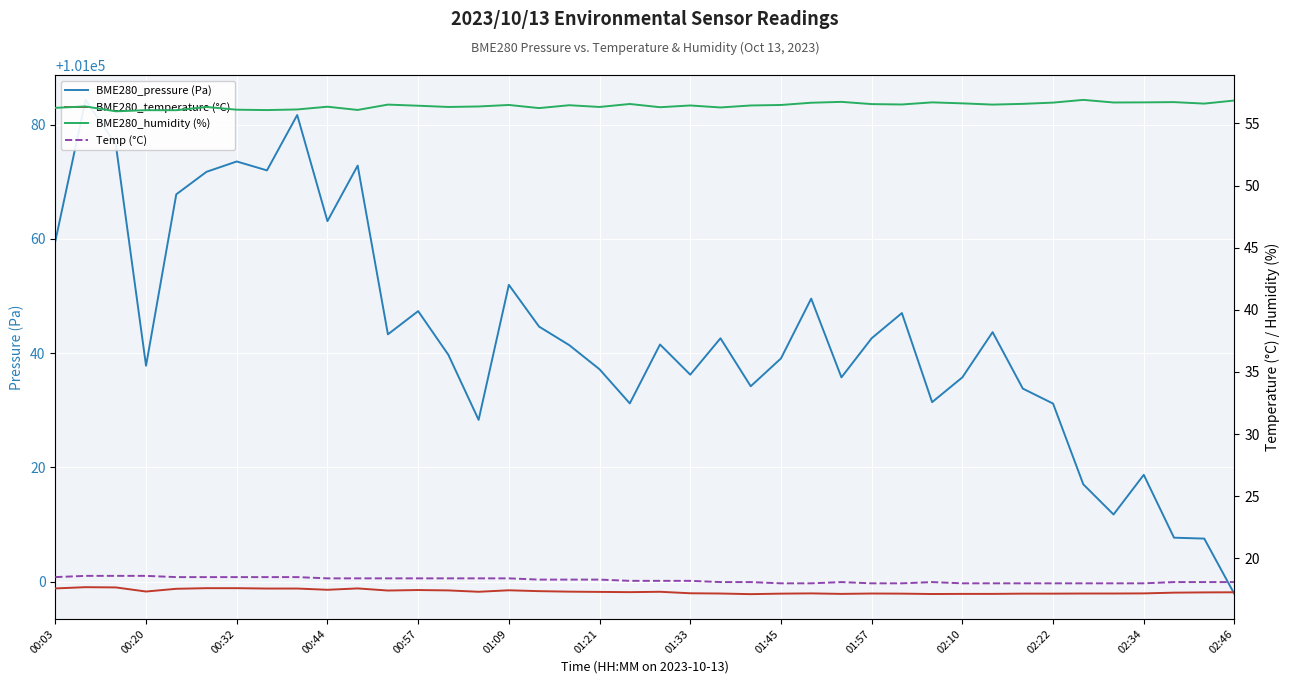

Read the BME280_temperature (°C) value at 26.

17.1